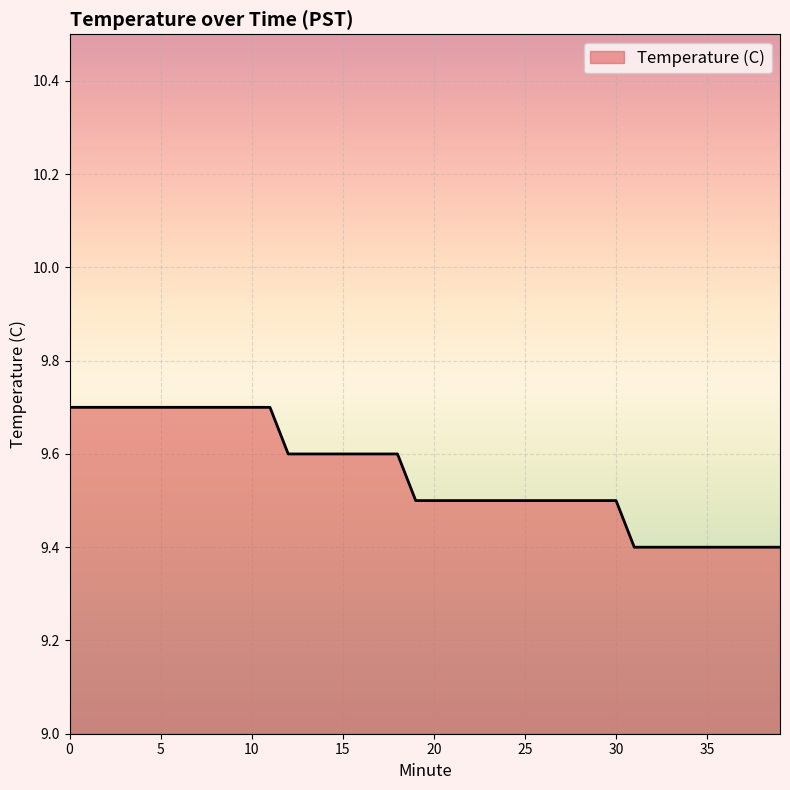

Does the chart have visible grid lines?

Yes